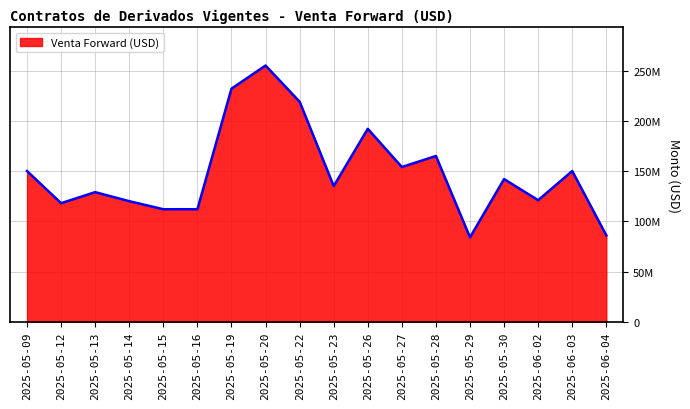

Does the chart have visible grid lines?

Yes